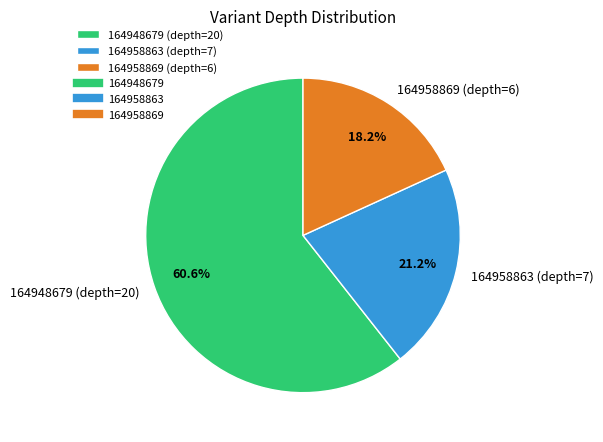

To the nearest percent, what is the combined percentage of 164948679 (depth=20) and 164958869 (depth=6)?

79%